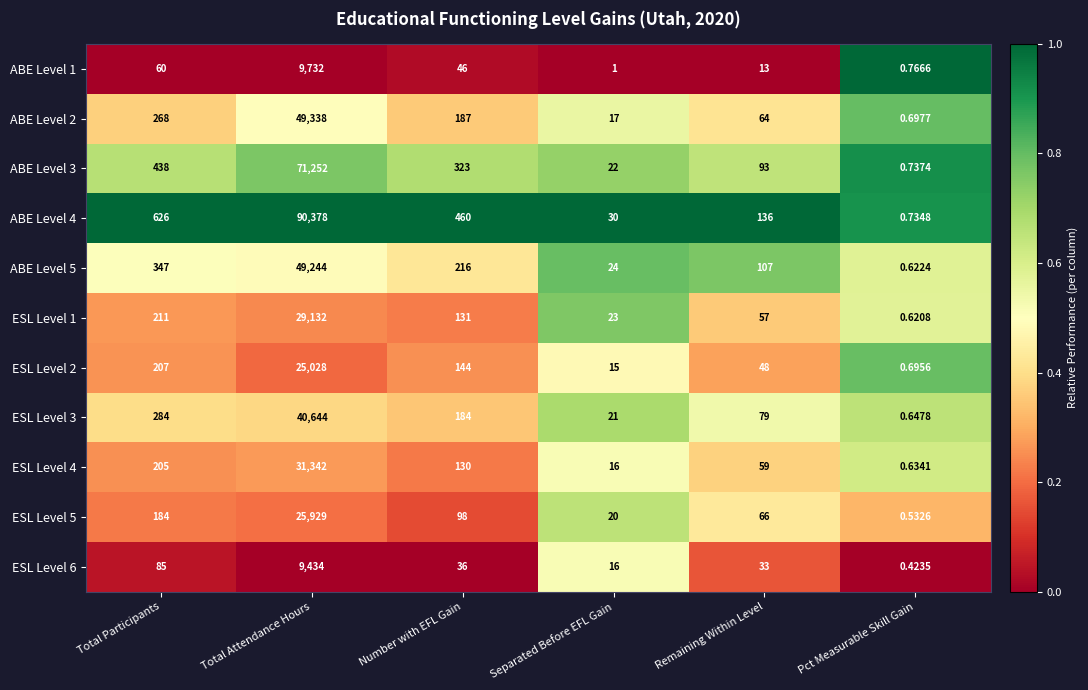

Is the value of ESL Level 2 at Number with EFL Gain greater than the value of ABE Level 4 at Total Participants?

No